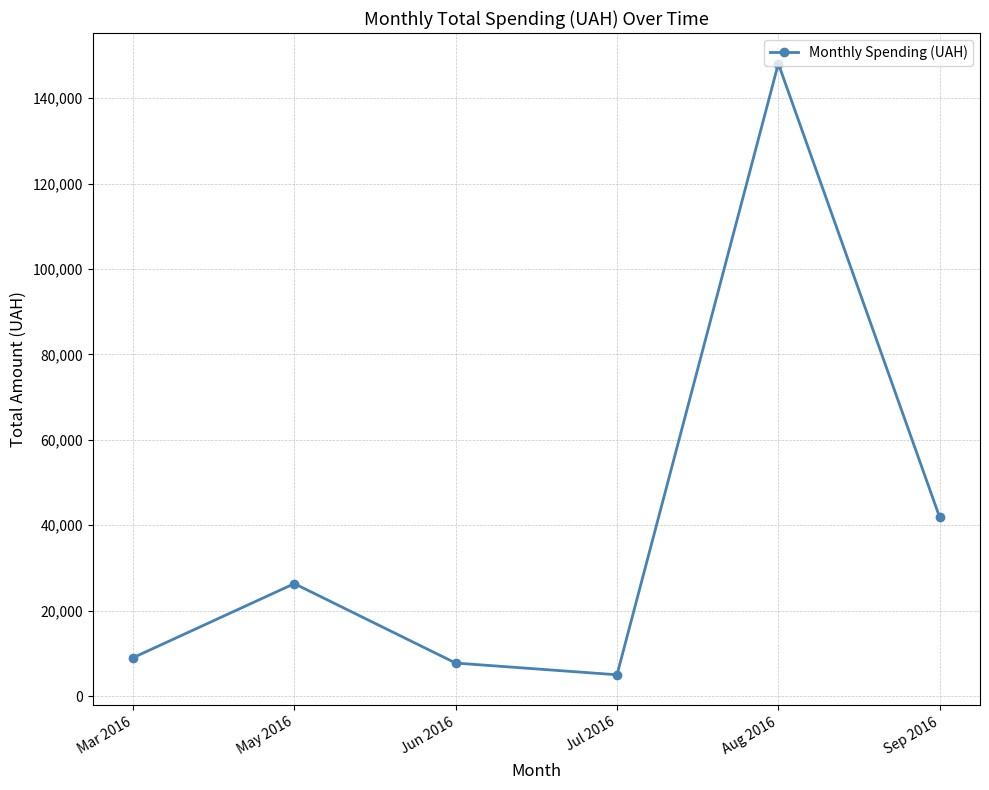

True or false: the data shows 65529.2 at Sep 2016.

False